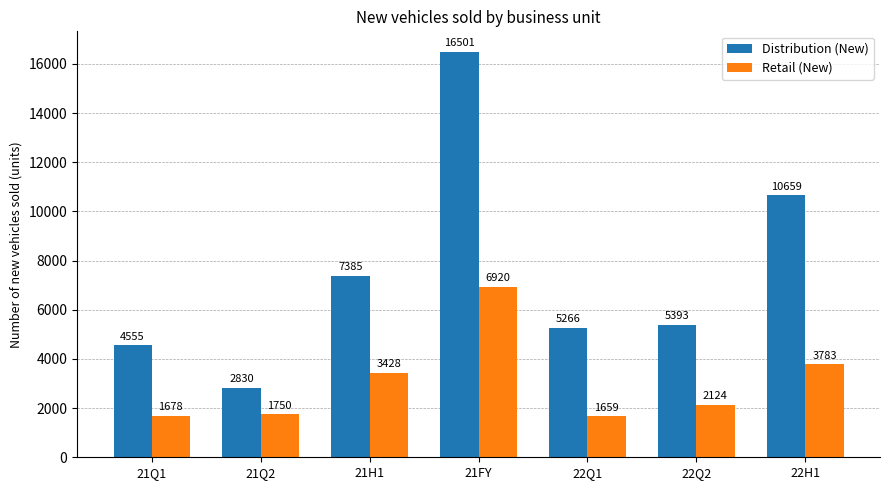

What is the difference between the Retail (New) values at 21Q2 and 21H1?

1678